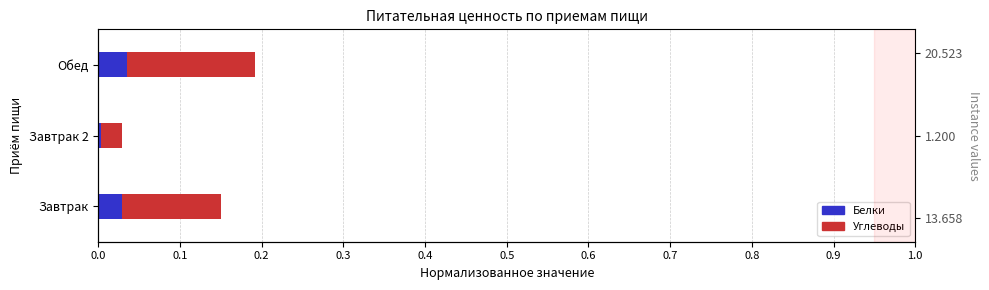

What is the average value of the Углеводы series?

0.1